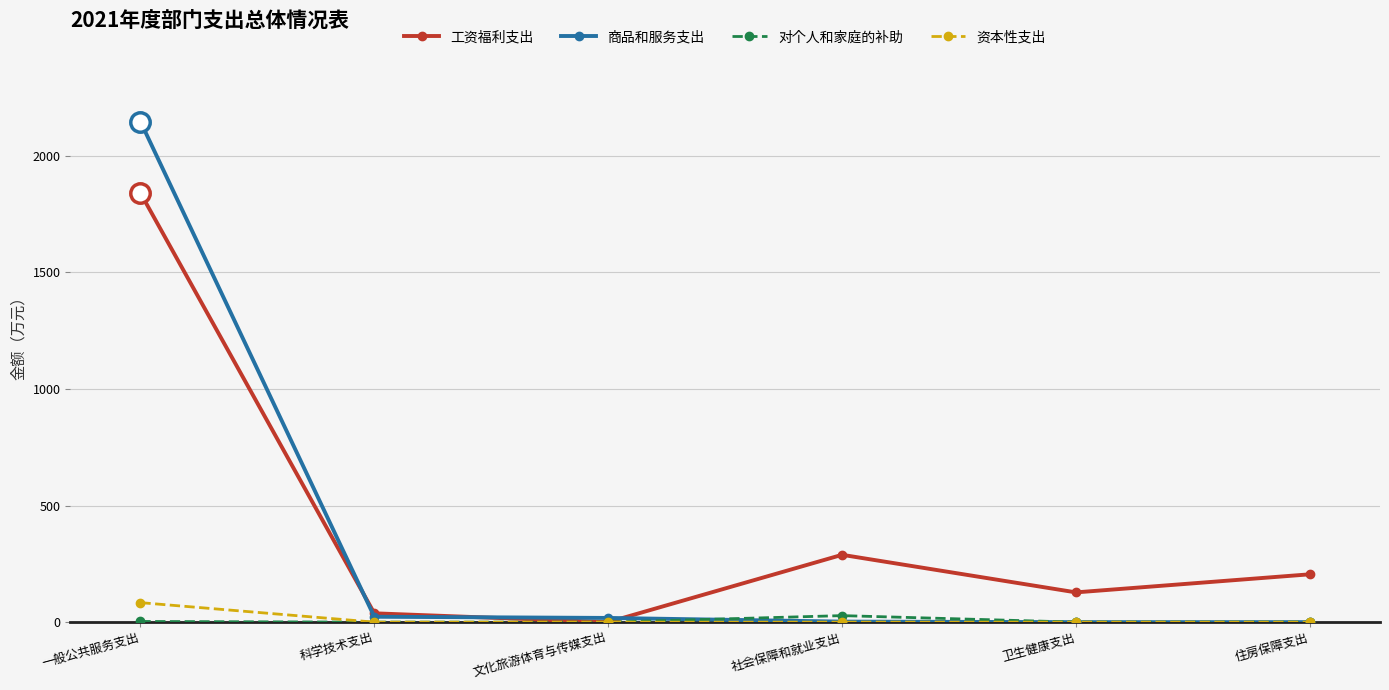

Which series has the largest total across all categories?

工资福利支出